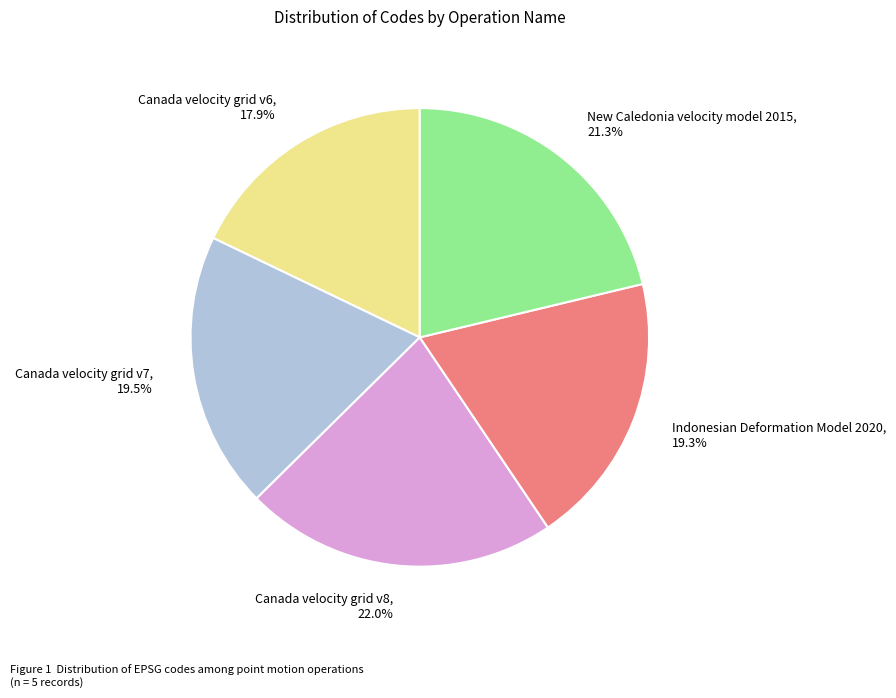

The Canada velocity grid v8 slice represents 22% of the pie. True or false?

True